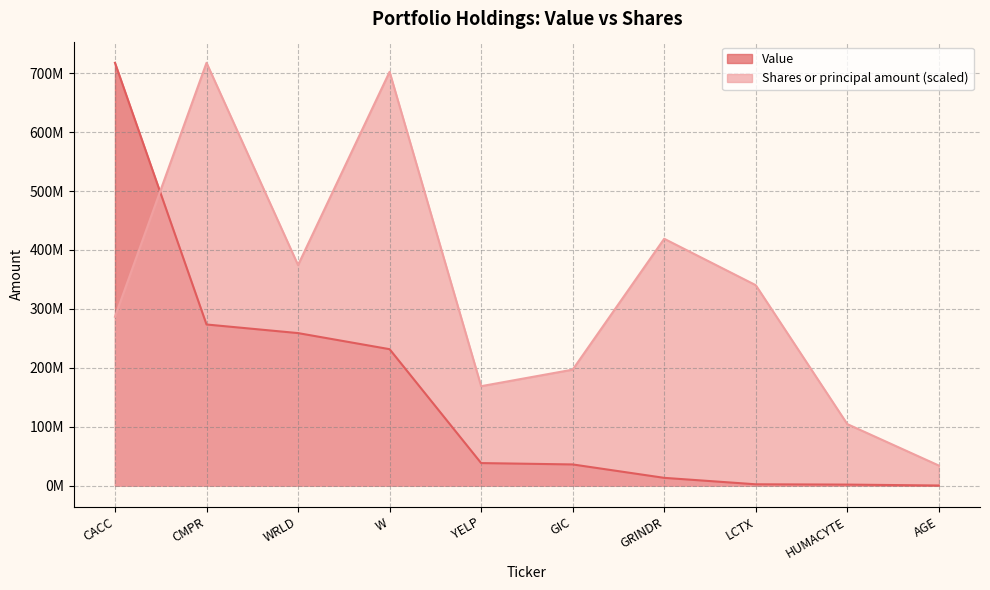

What is the approximate value of Shares or principal amount at YELP?

168758748.1